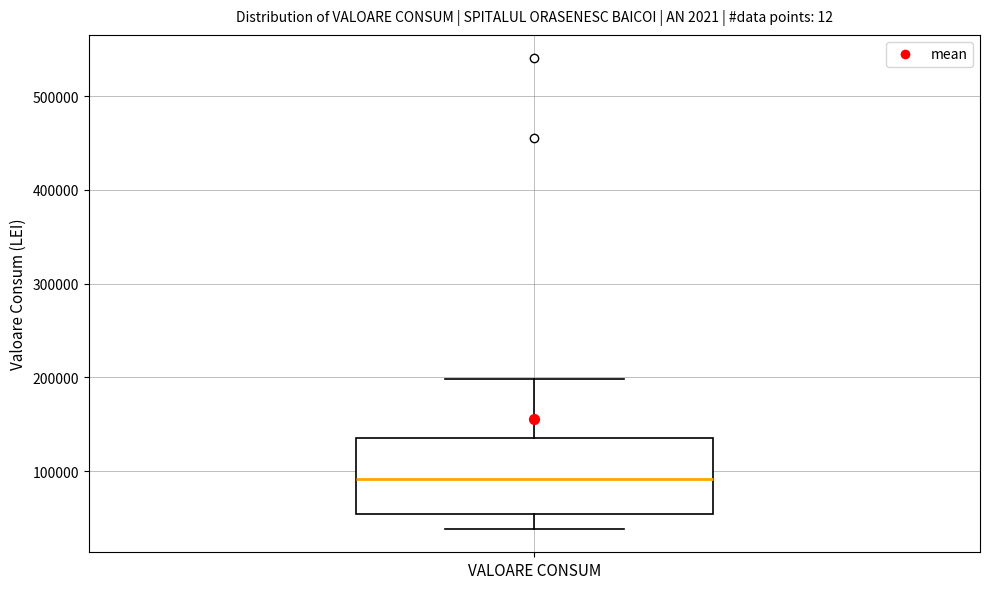

Transcribe this box plot: give where the median line is, the range the box spans, and where the two whiskers end, as read against the y-axis. The values are not printed on the chart, so give them approximately, as read against the axis.

median 90000, box 50000 to 140000, whiskers 40000 to 200000